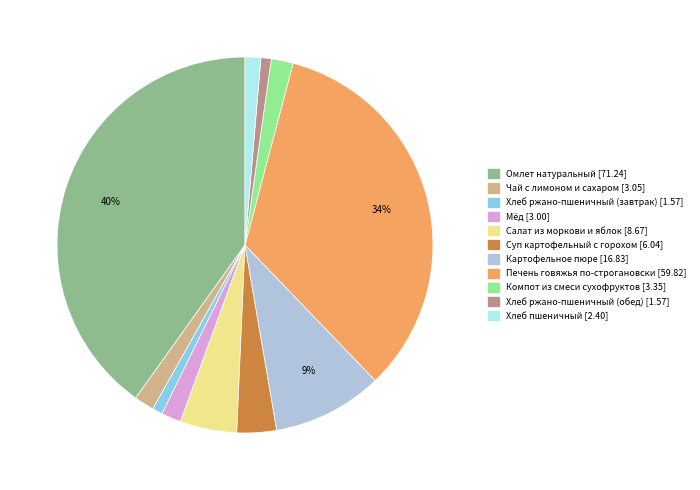

What is the ratio of the value at Хлеб ржано-пшеничный (завтрак) to the value at Мёд?

0.5